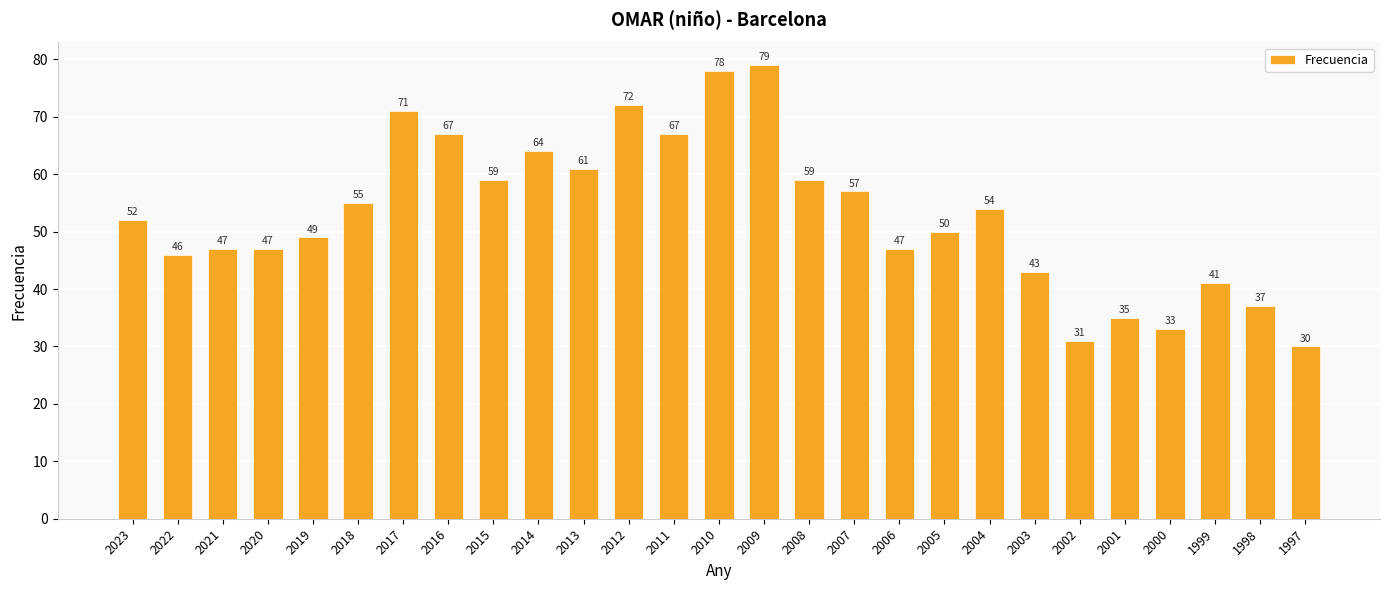

True or false: the data shows 37 at 1998.

True